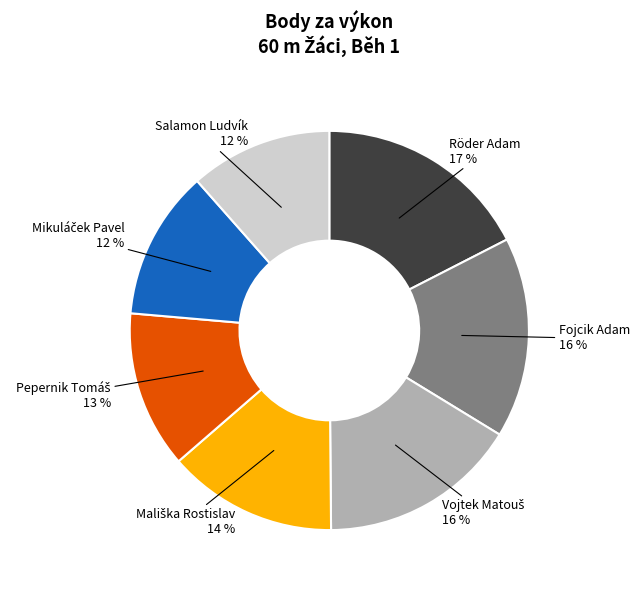

Is there a majority slice in this chart?

No